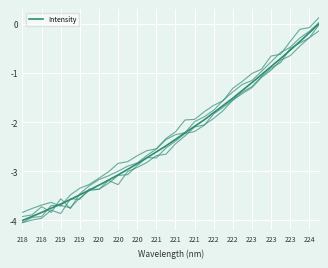

Which has a higher value, 218 or 22?

22